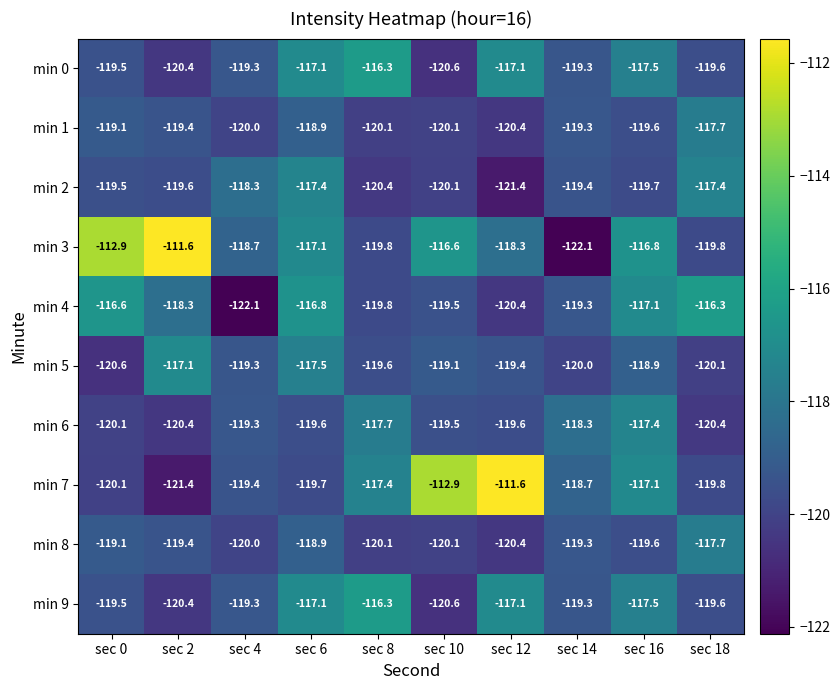

Which series has the widest spread of values?

min 3